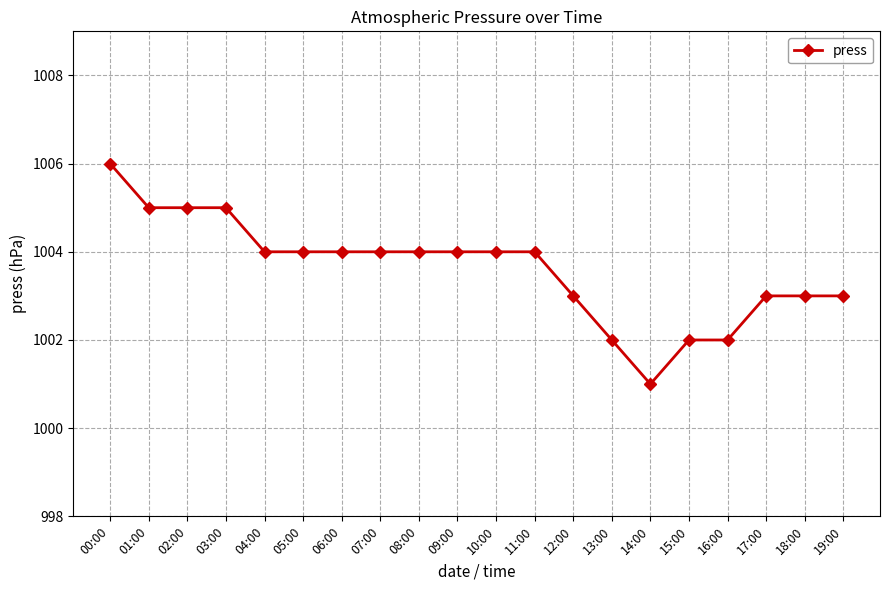

What is the value of the 13th point from the left?

1003